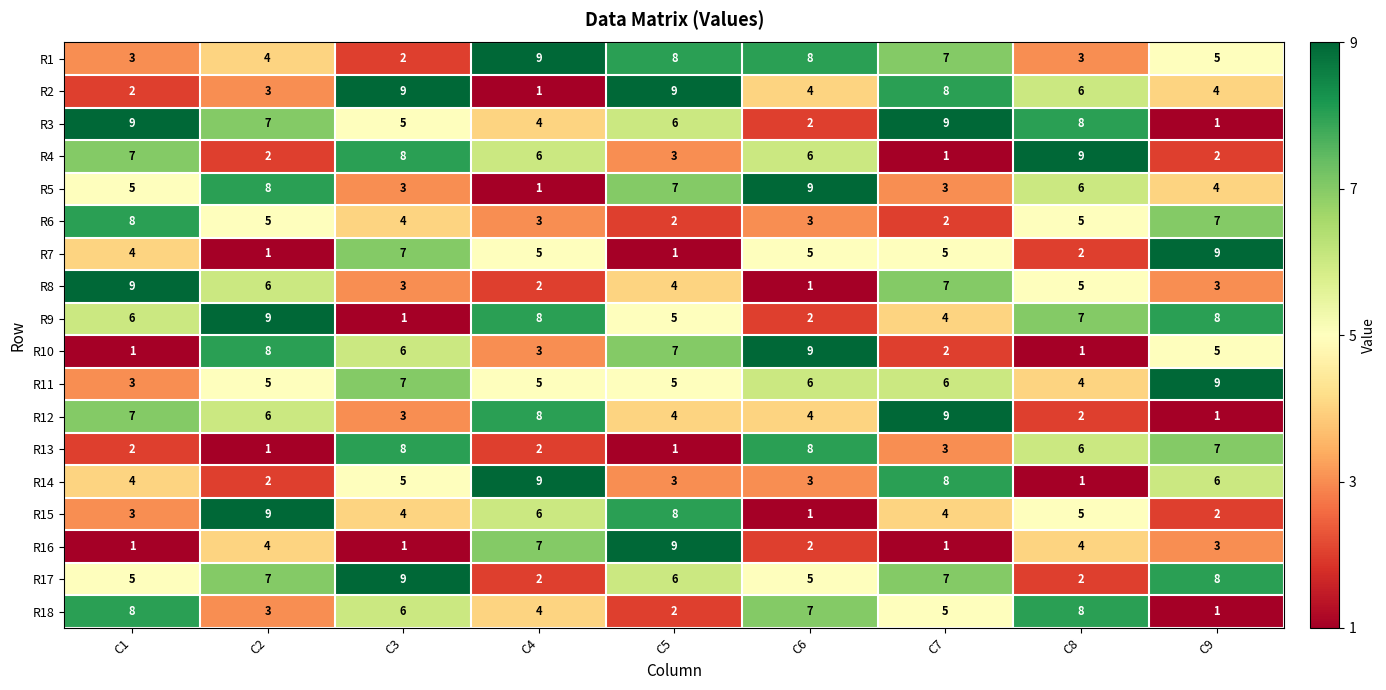

What is the maximum value for R14?

9